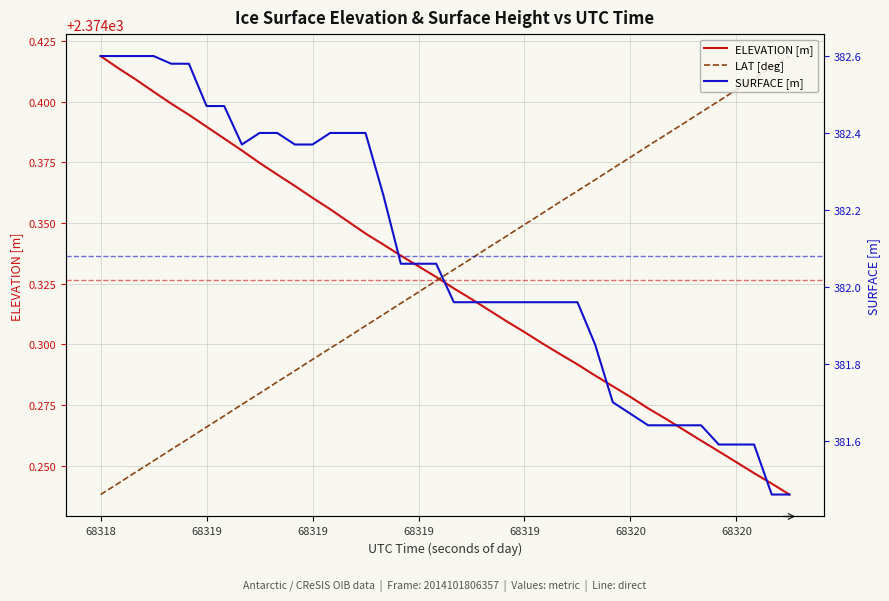

What is the minimum value for SURFACE [m]?

381.5